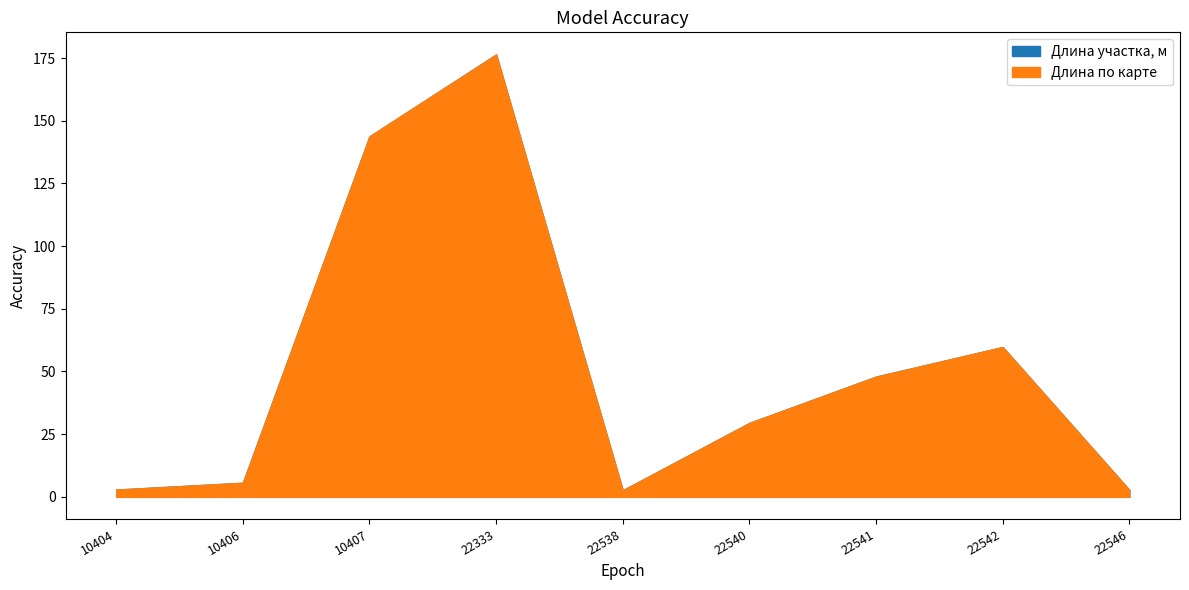

At how many categories does at least one series exceed 114?

2